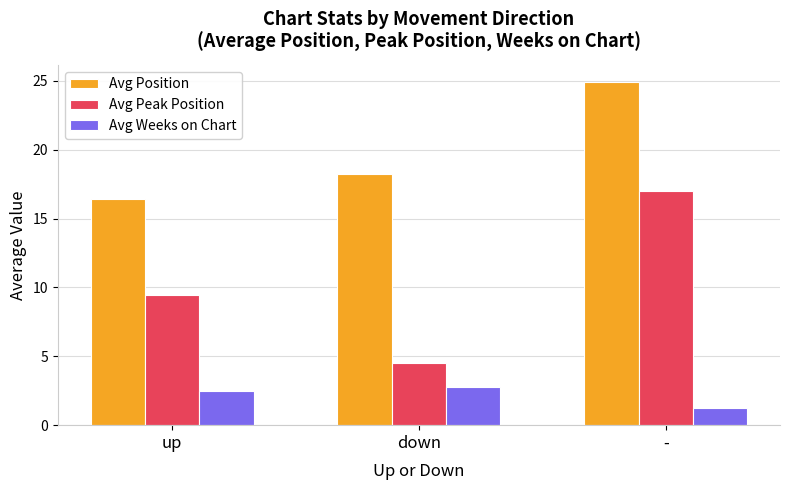

What position from the left is -?

3